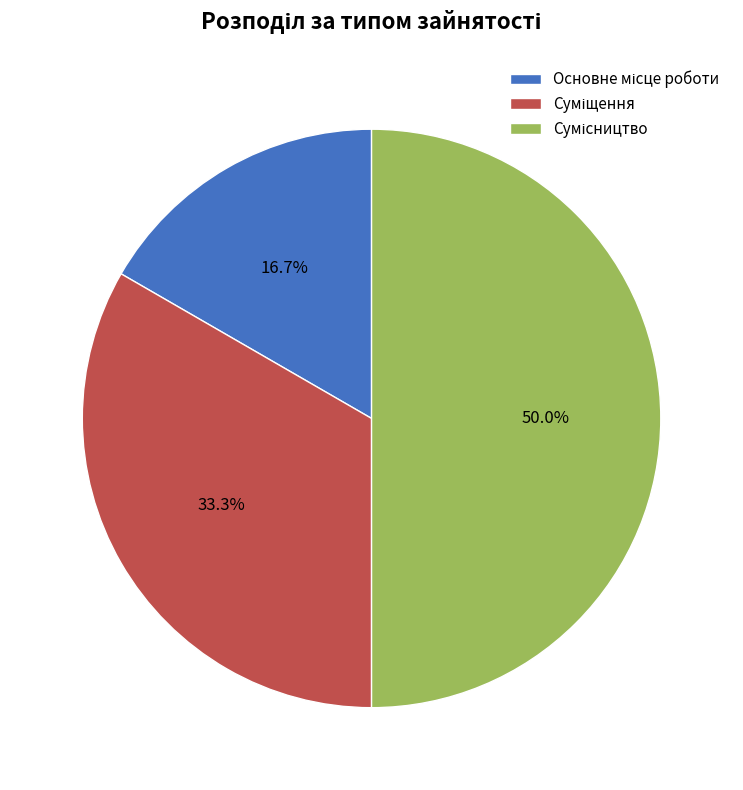

To the nearest percent, what is the average slice percentage?

33%